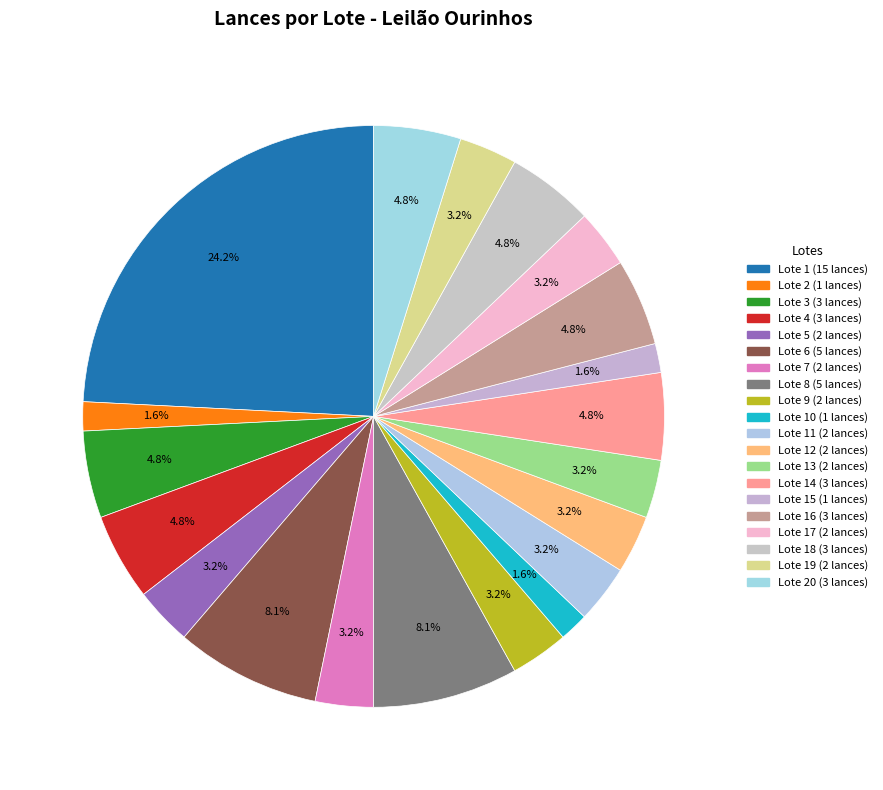

How many slices are in this pie chart?

20